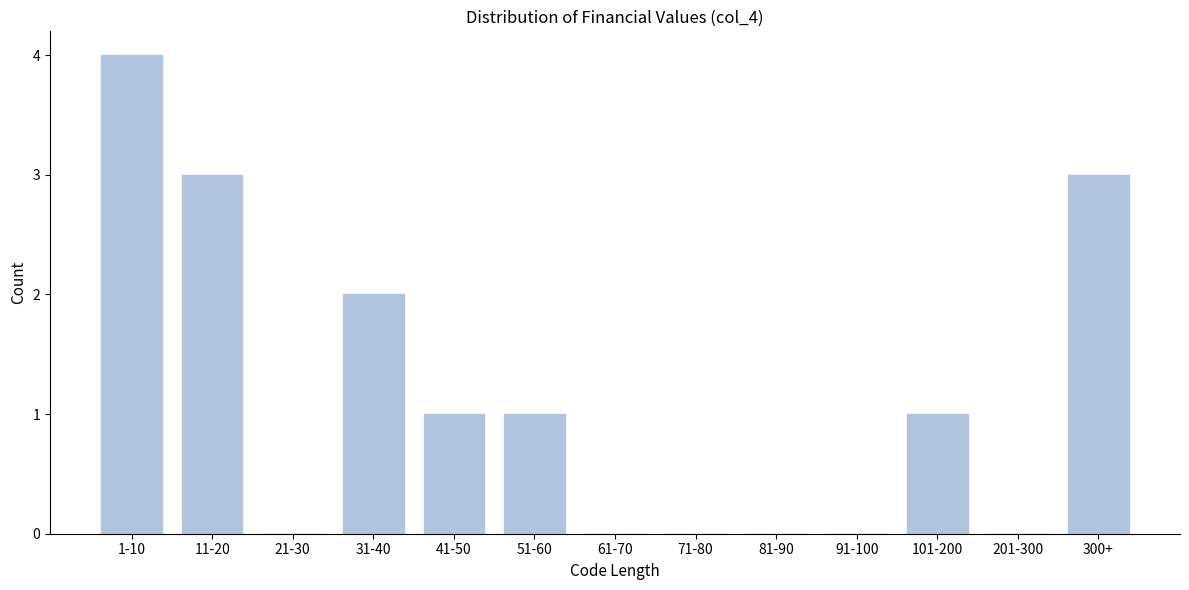

Reading left to right, extract all data points from this chart.

1-10=4	11-20=3	21-30=0	31-40=2	41-50=1	51-60=1	61-70=0	71-80=0	81-90=0	91-100=0	101-200=1	201-300=0	300+=3